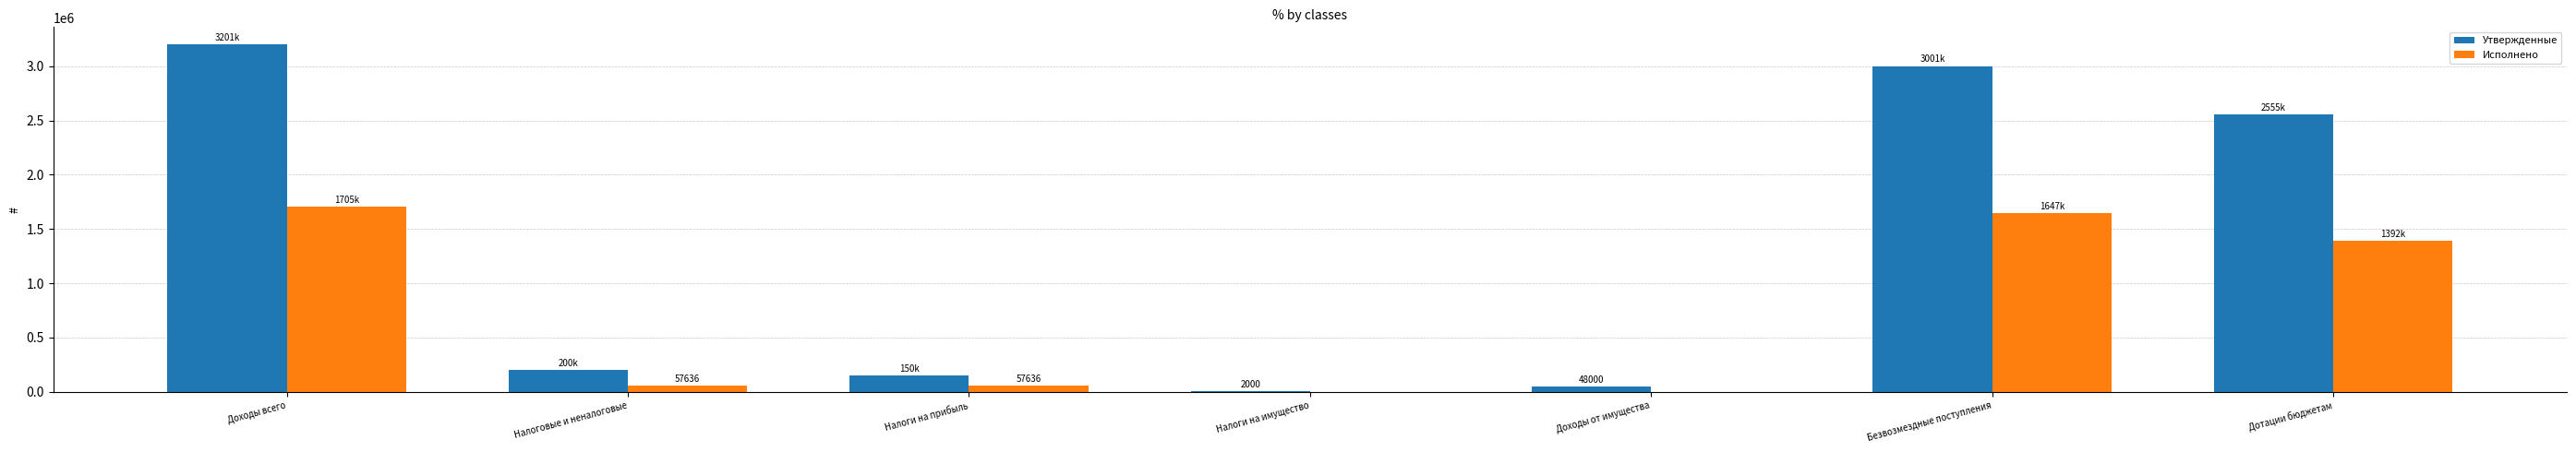

What is the maximum value shown in the chart?

3201447.0